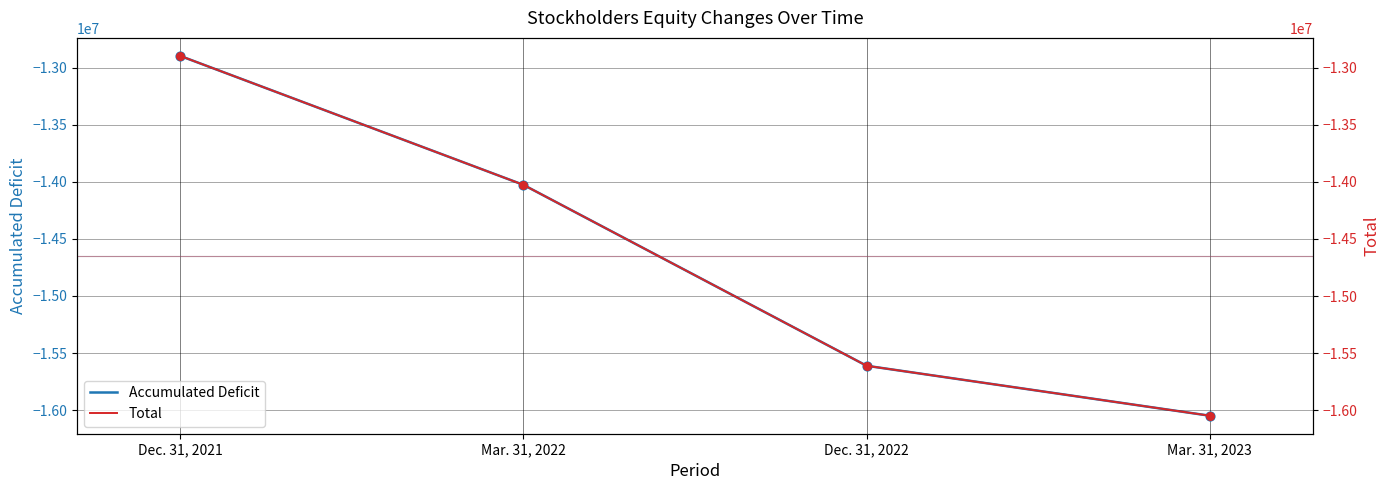

What are all the series names shown in the legend?

Accumulated Deficit, Total